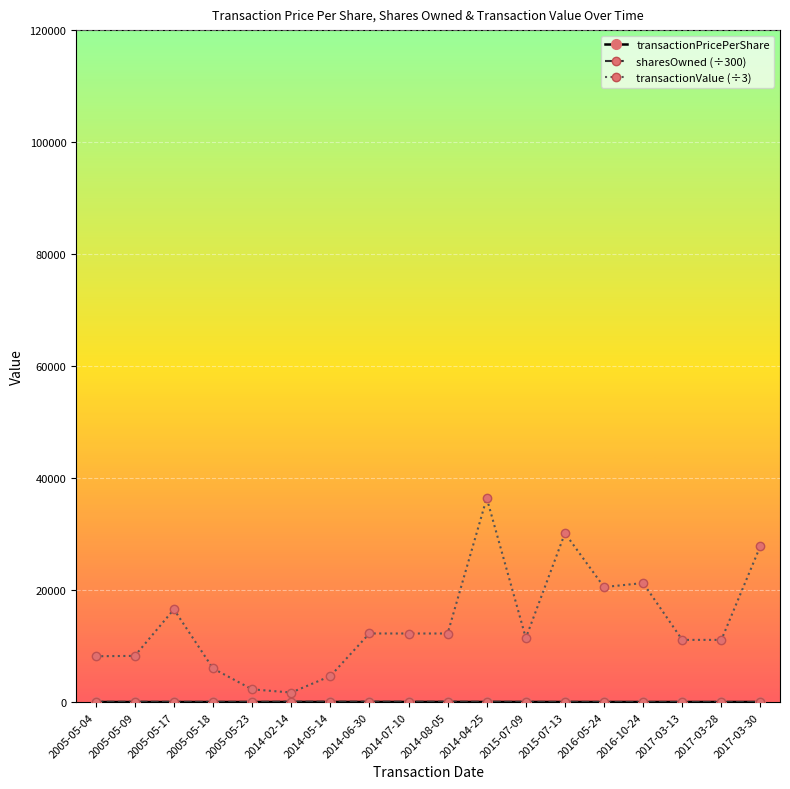

What is the label of the 5th point from the right?

2016-05-24